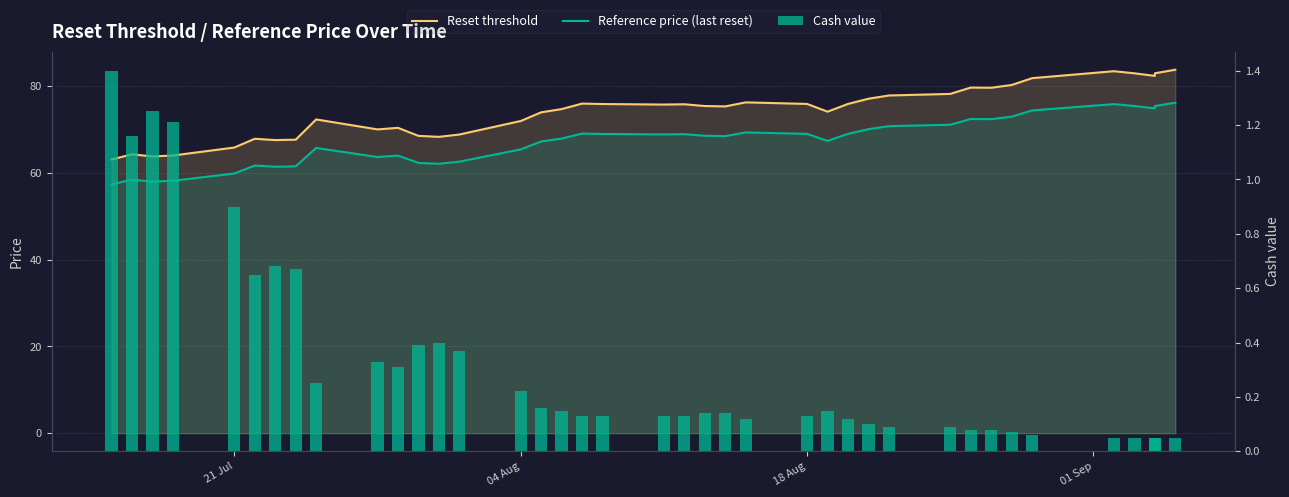

Is the value of Cash value at 01 Sep greater than the value of Reference price (last reset) at 35?

No